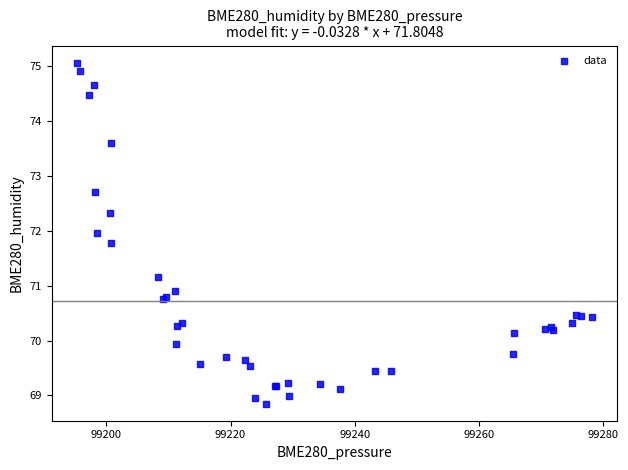

What Y value in the scatter plot is closest to 71?

70.9